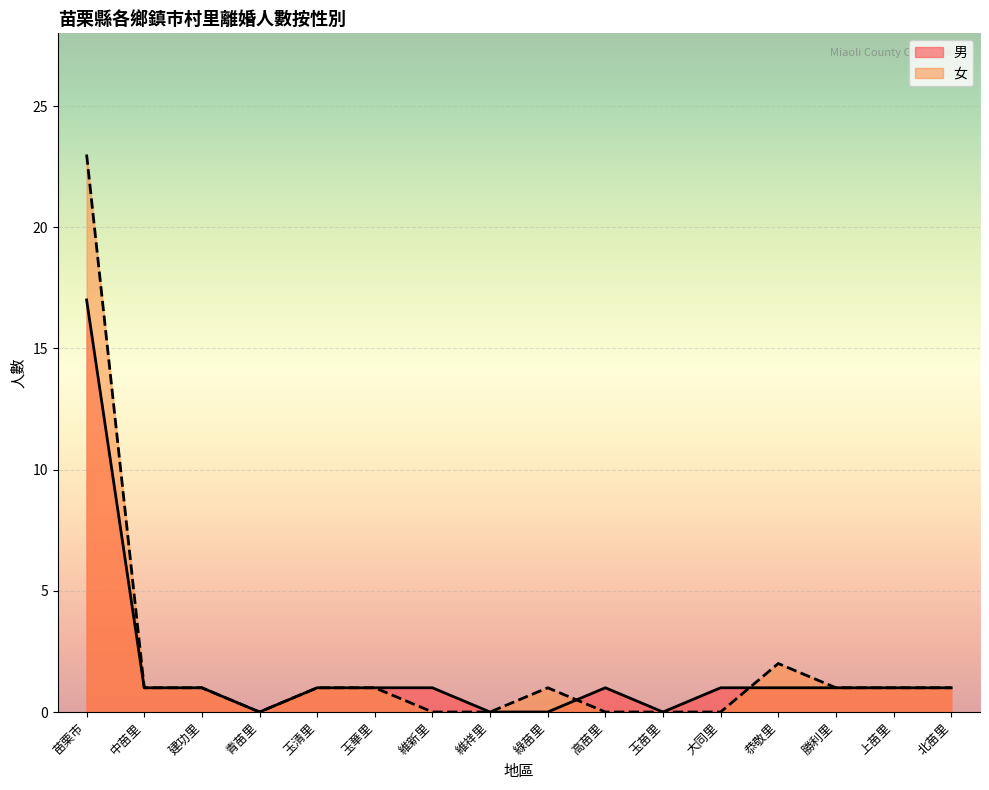

Reading left to right, list all the values displayed in this chart.

男: 17	1	1	0	1	1	1	0	0	1	0	1	1	1	1	1
女: 23	1	1	0	1	1	0	0	1	0	0	0	2	1	1	1